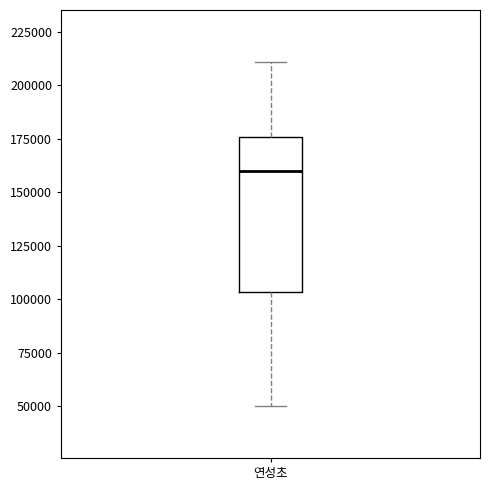

Read this box plot against the y-axis: the position of the median line, the range covered by the box, and the ends of both whiskers. The values are not printed on the chart, so give them approximately, as read against the axis.

median 160000, box 105000 to 175000, whiskers 50000 to 210000